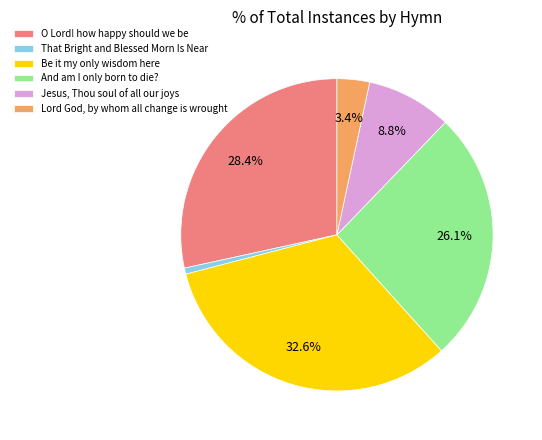

Combined, what portion of the pie is O Lord! how happy should we be and Lord God, by whom all change is wrought?

31.8%